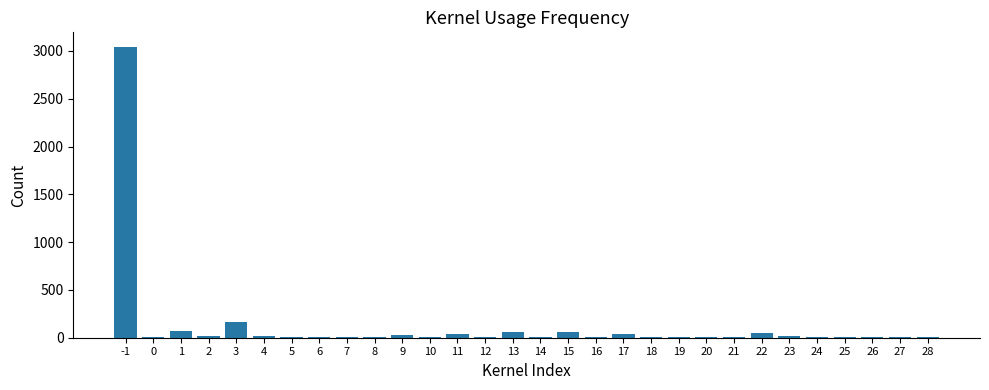

True or false: the data shows 11 at 0.

True